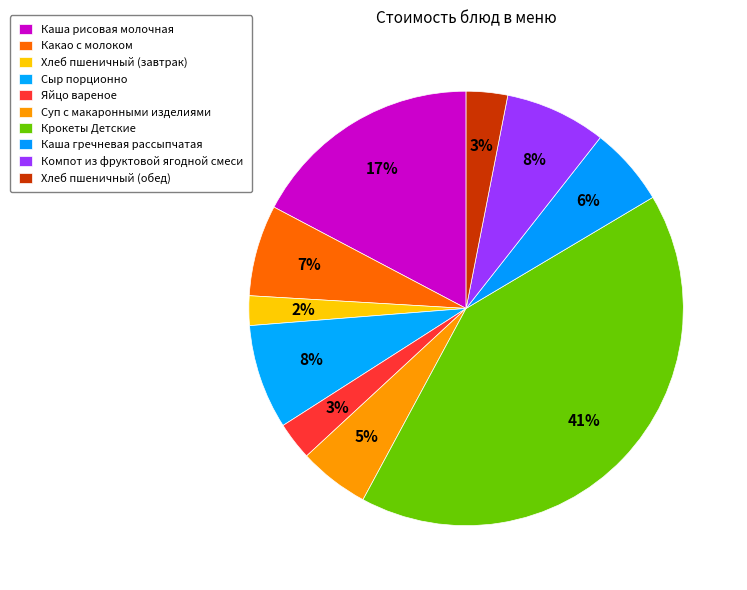

How many slices are in this pie chart?

10